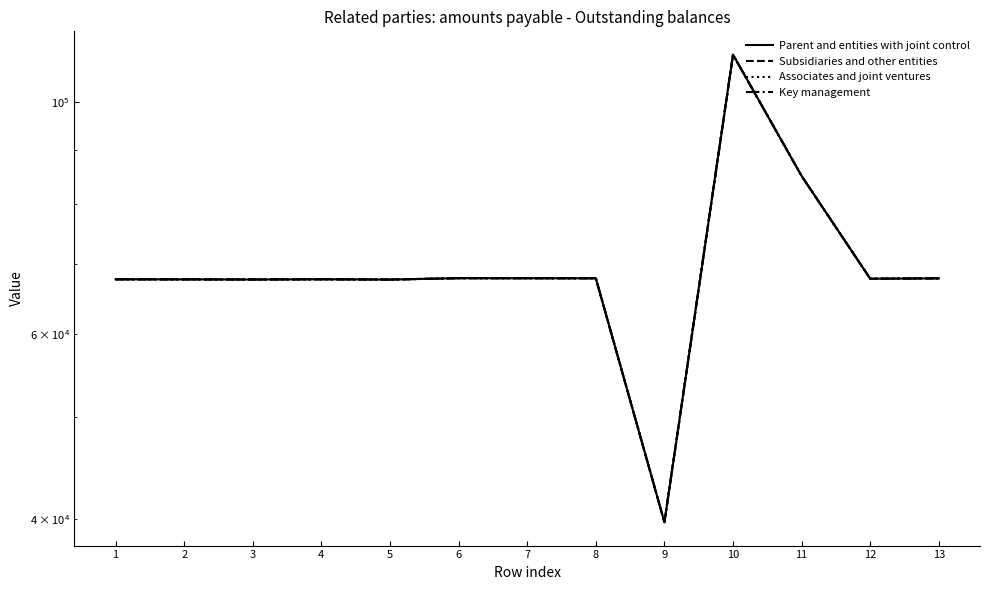

True or false: Associates and joint ventures has more than 2 points higher than both neighbors.

True